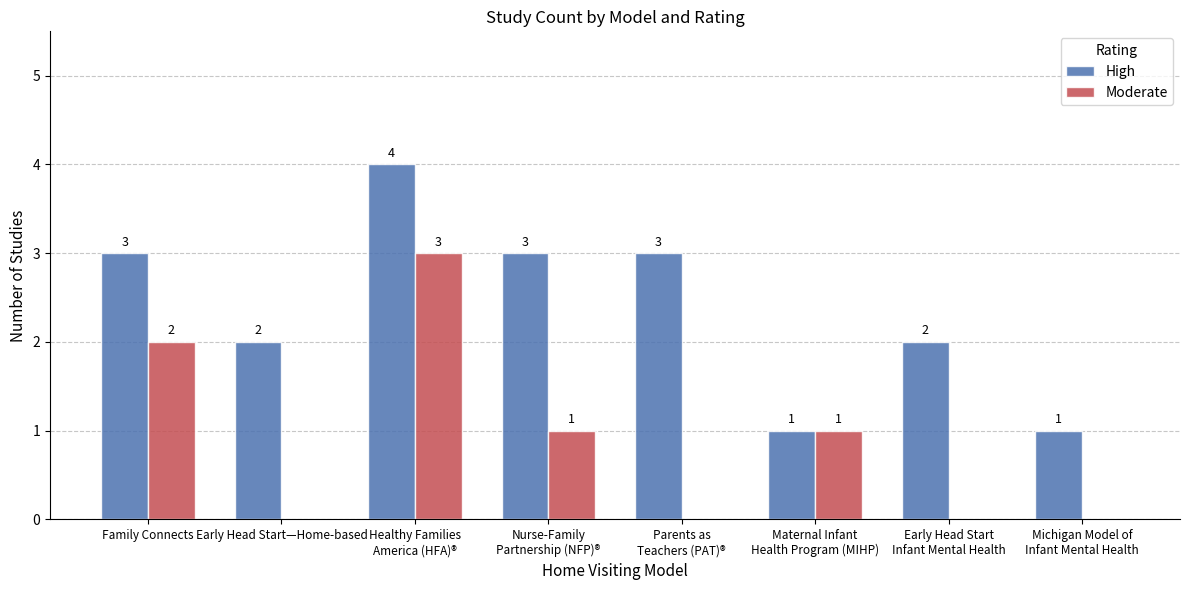

How many High values are between 2 and 3?

5